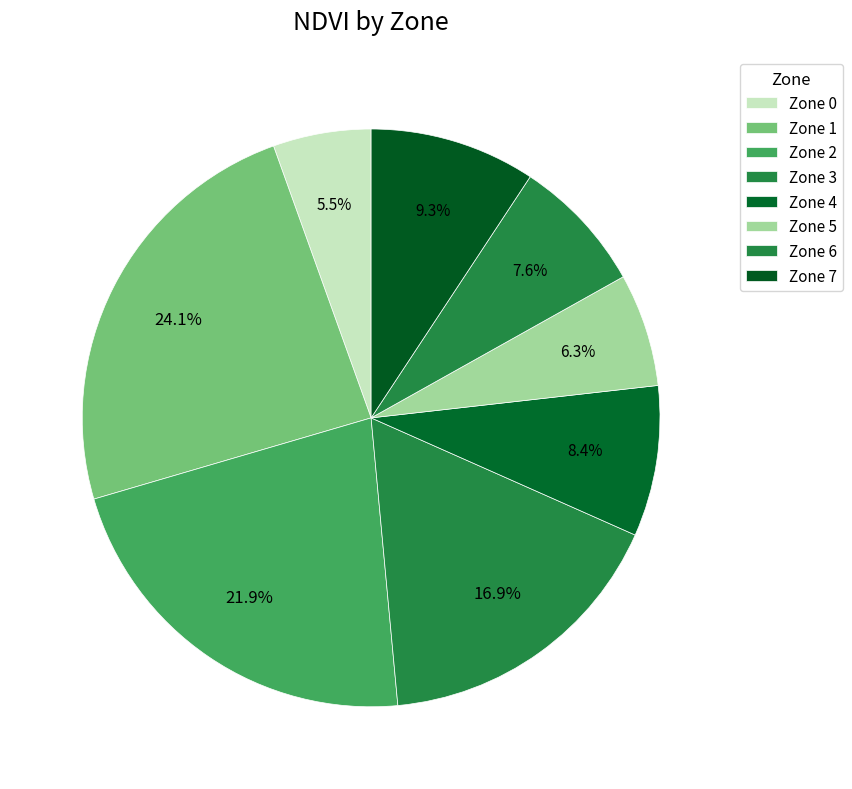

True or false: Zone 2 accounts for 22% of the total.

True